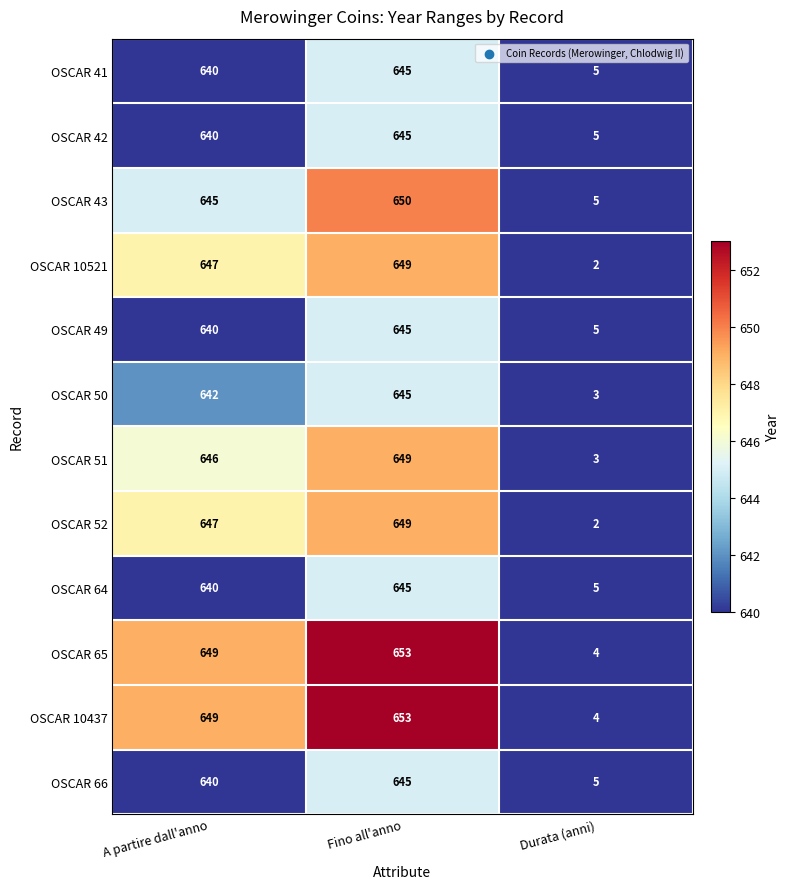

True or false: OSCAR 49 has a value of 1039 at Fino all'anno.

False